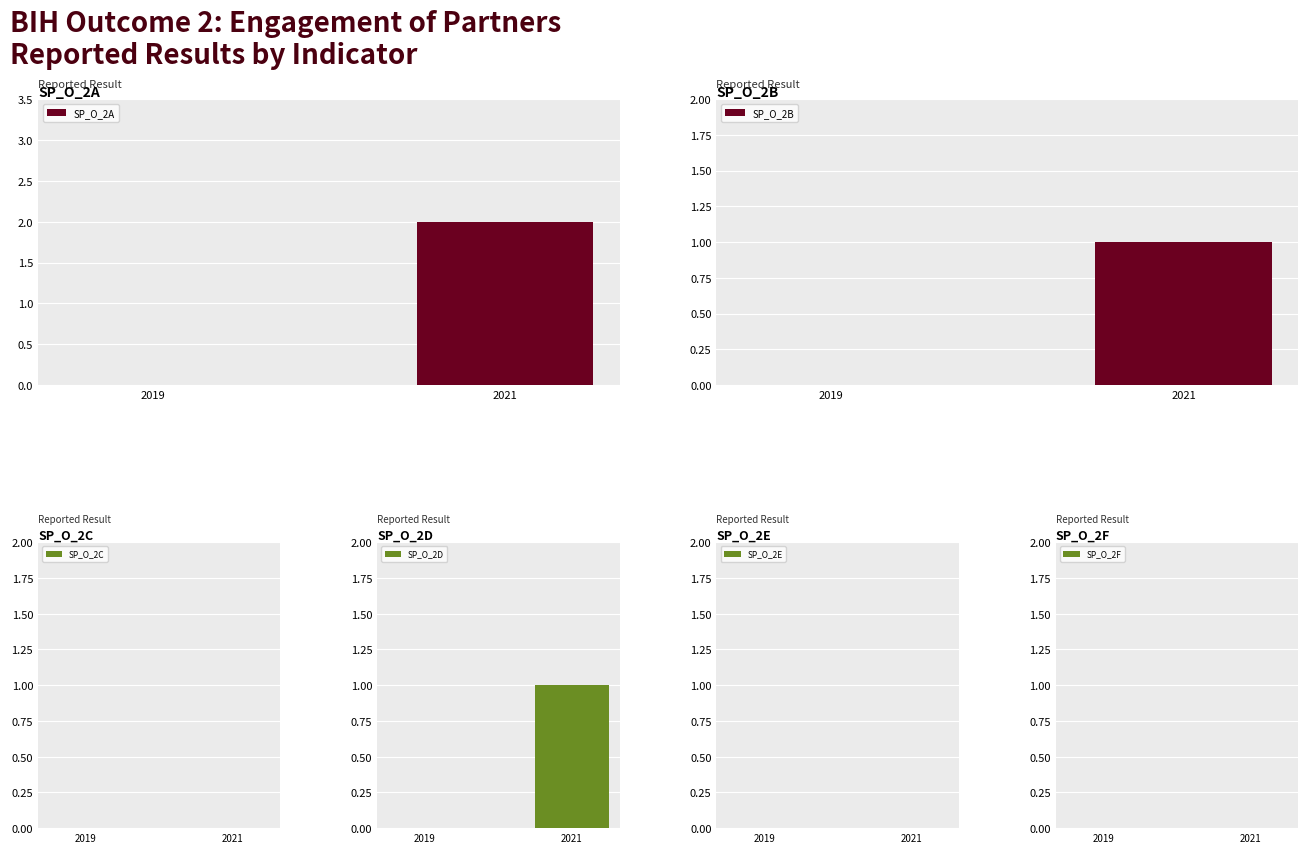

At which category does the chart reach its minimum across all series?

2019